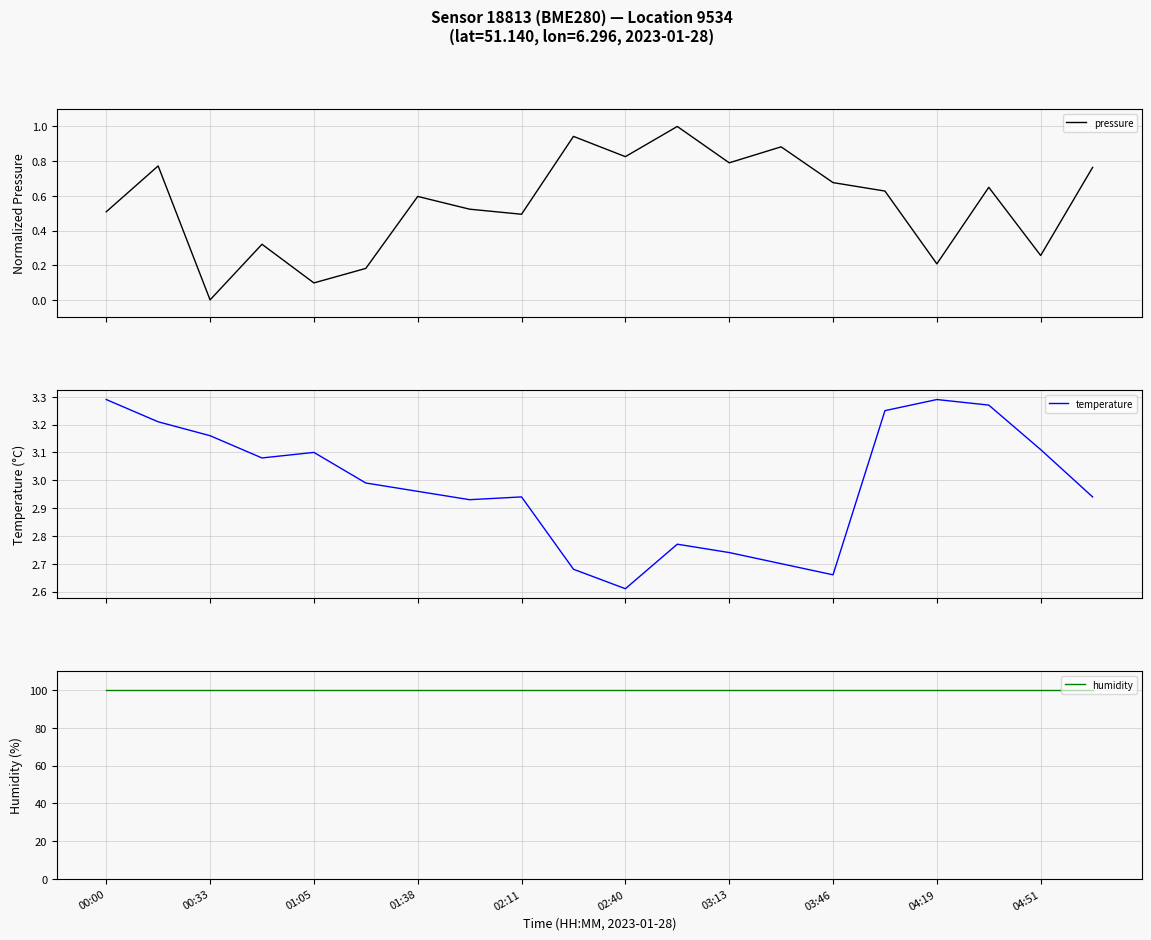

The temperature series shows 1.2 at 04:19. True or false?

False